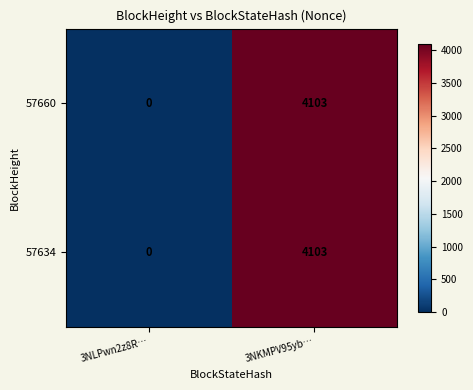

True or false: 57660 has a value of 0 at 3NLPwn2z8R….

True